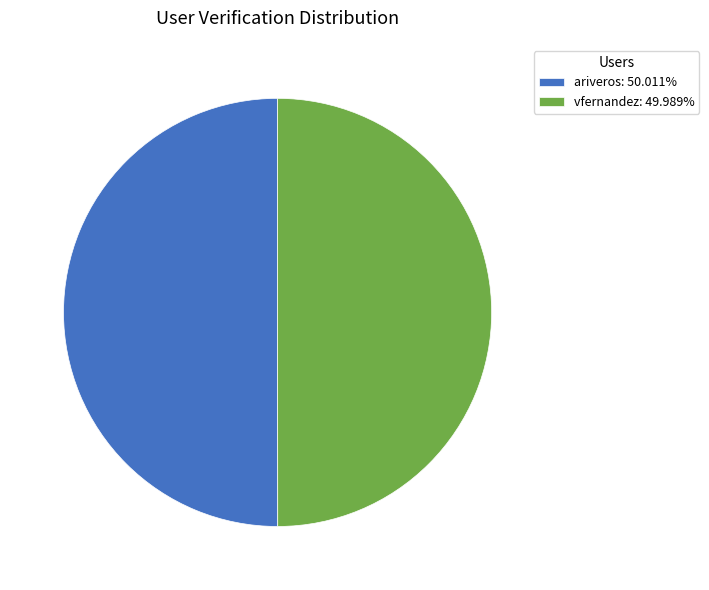

Is the sum of ariveros: 50.011% and vfernandez: 49.989% greater than half?

Yes